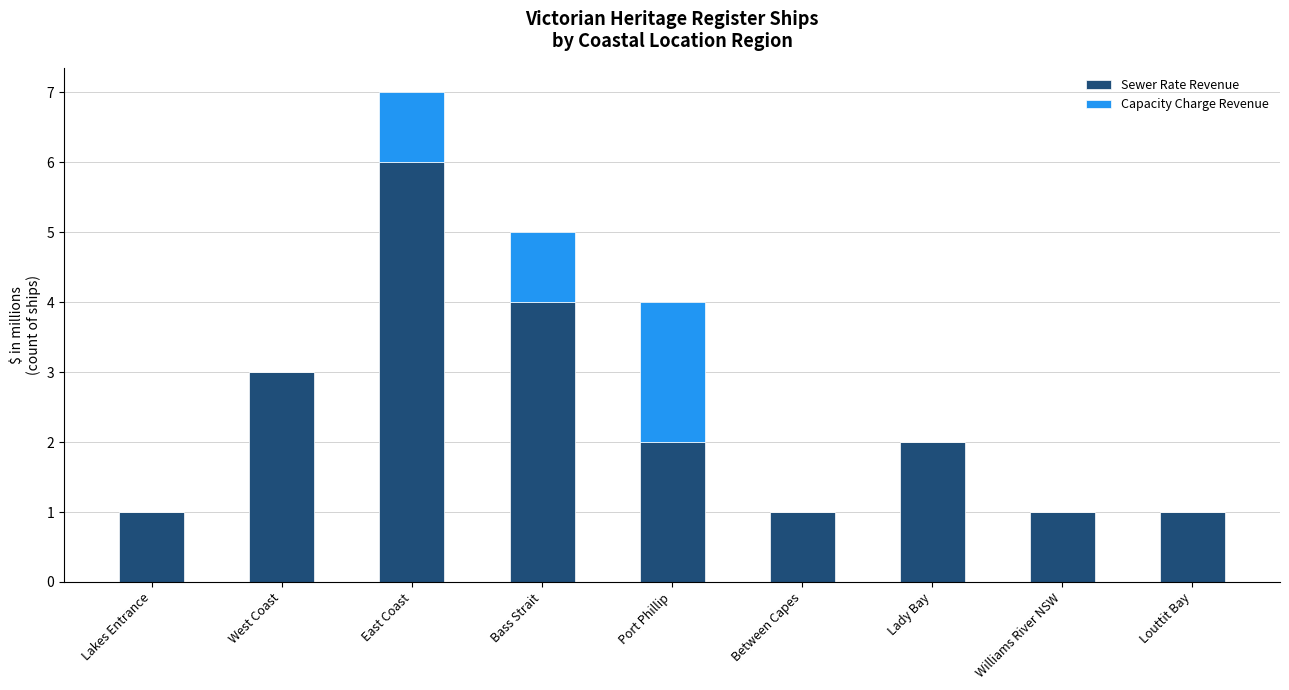

True or false: Sewer Rate Revenue has a value of 2 at Lady Bay.

True